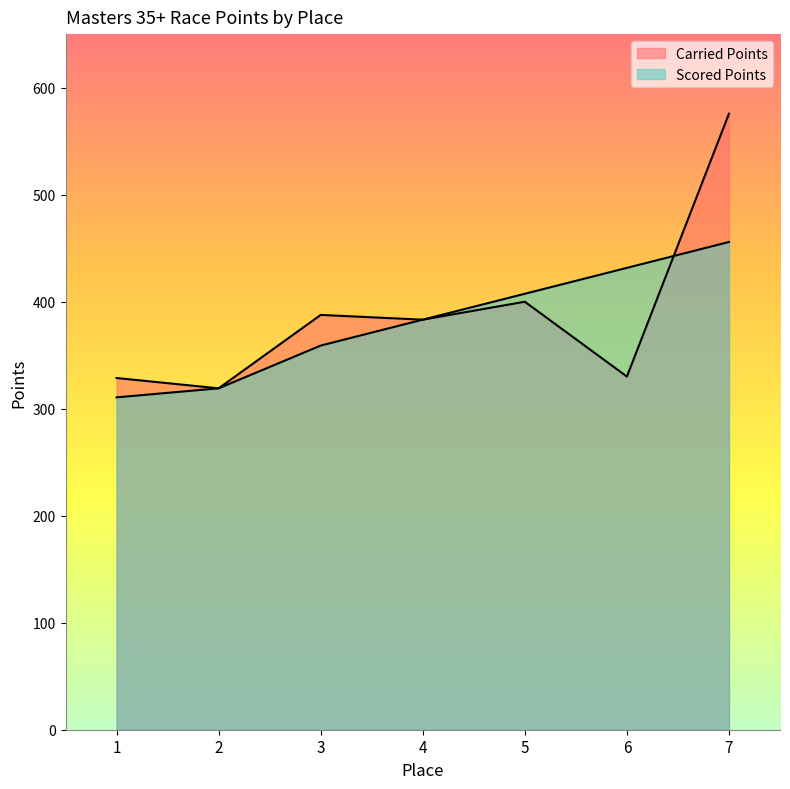

Between 1 and 3, which series saw the biggest shift?

Carried Points